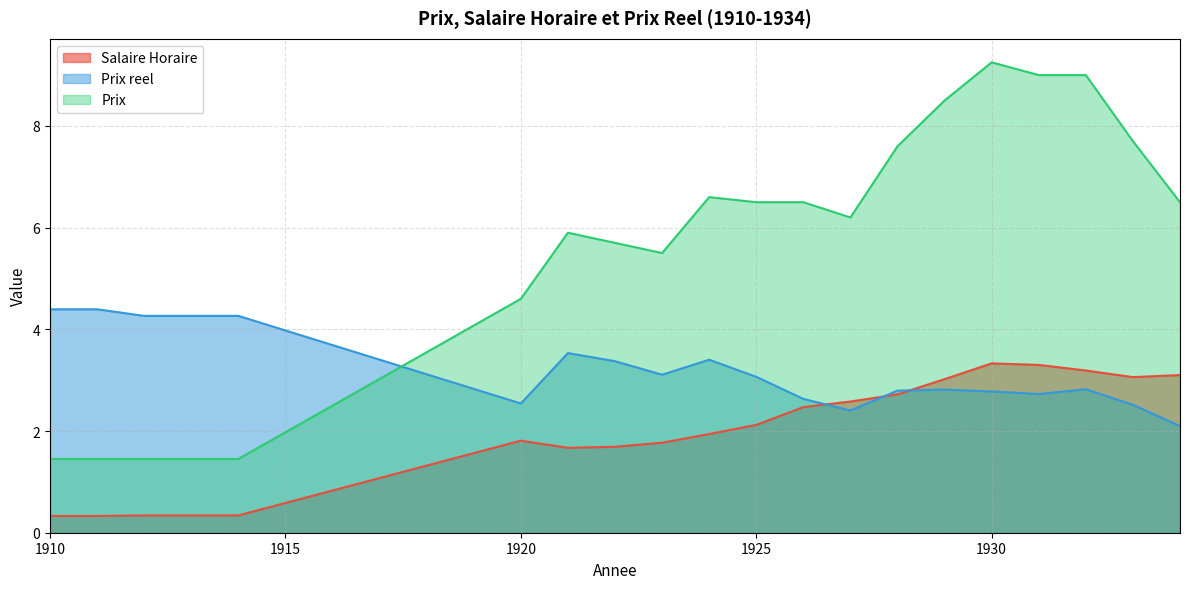

How many data points in Prix reel are above 3?

10